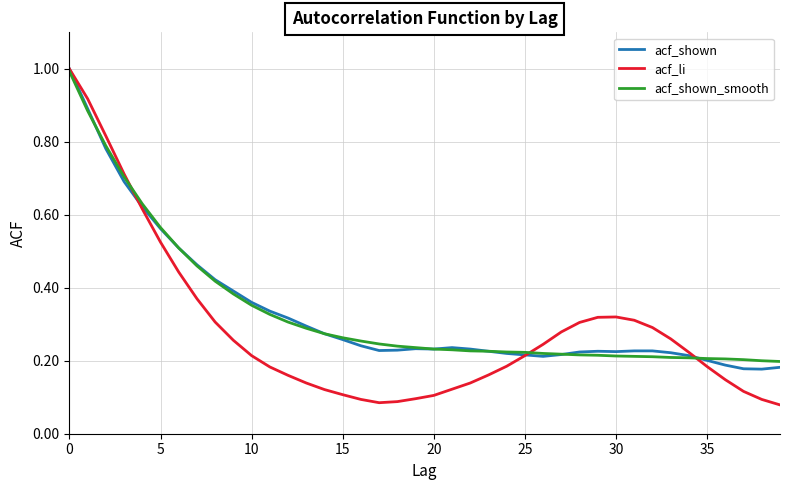

What is the greatest value displayed?

1.0